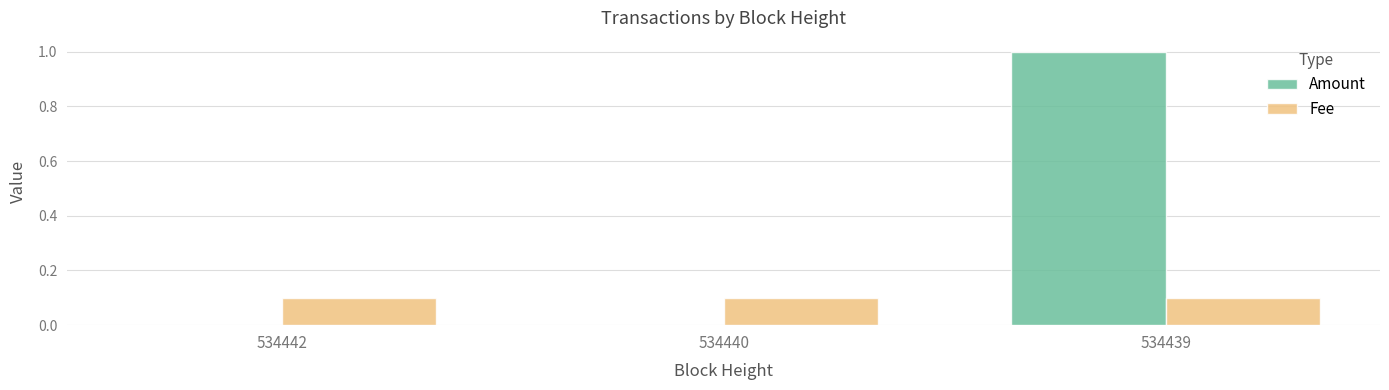

Reading left to right, transcribe all the data shown in this chart.

Amount: 534442=0.0	534440=0.0	534439=1.0
Fee: 534442=0.1	534440=0.1	534439=0.1